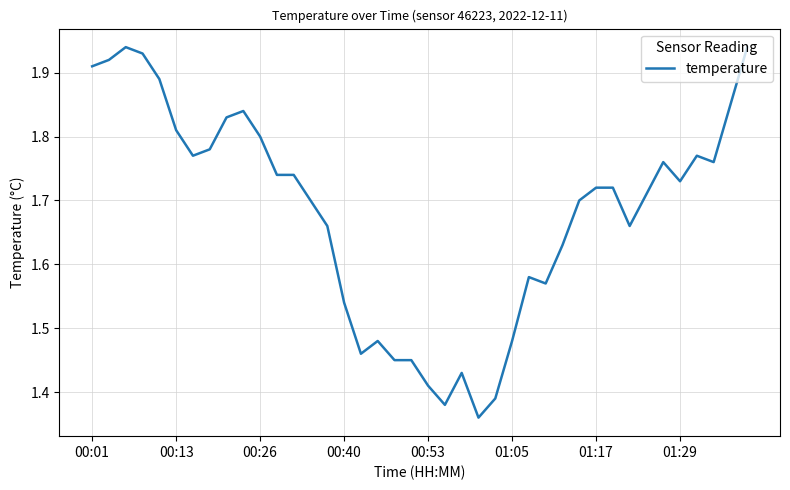

What is the difference between the maximum and minimum values?

0.6